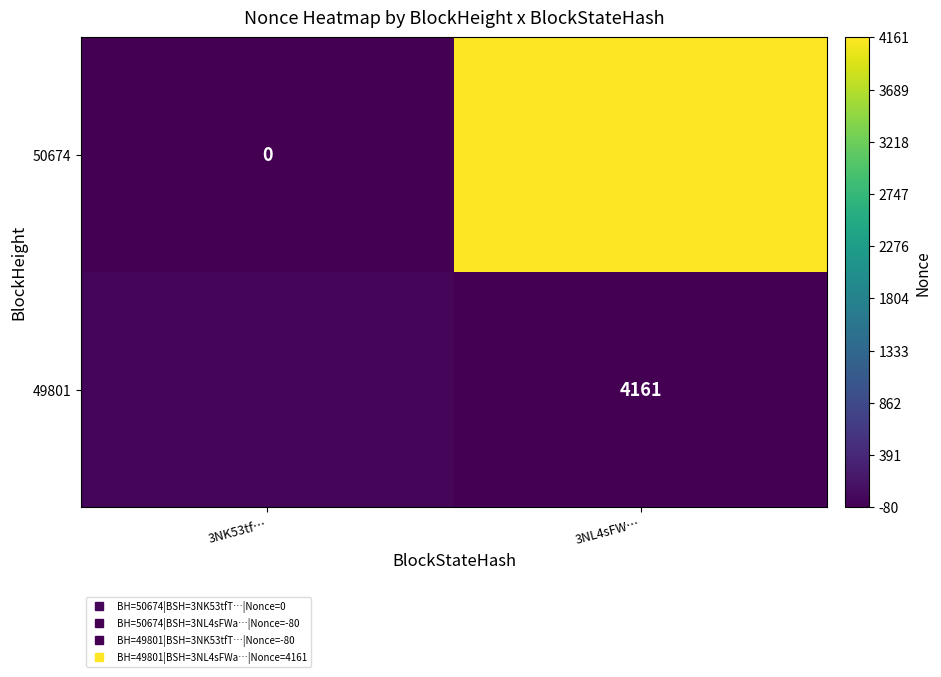

What is the approximate value of 49801 at 3NL4sFW…?

-80